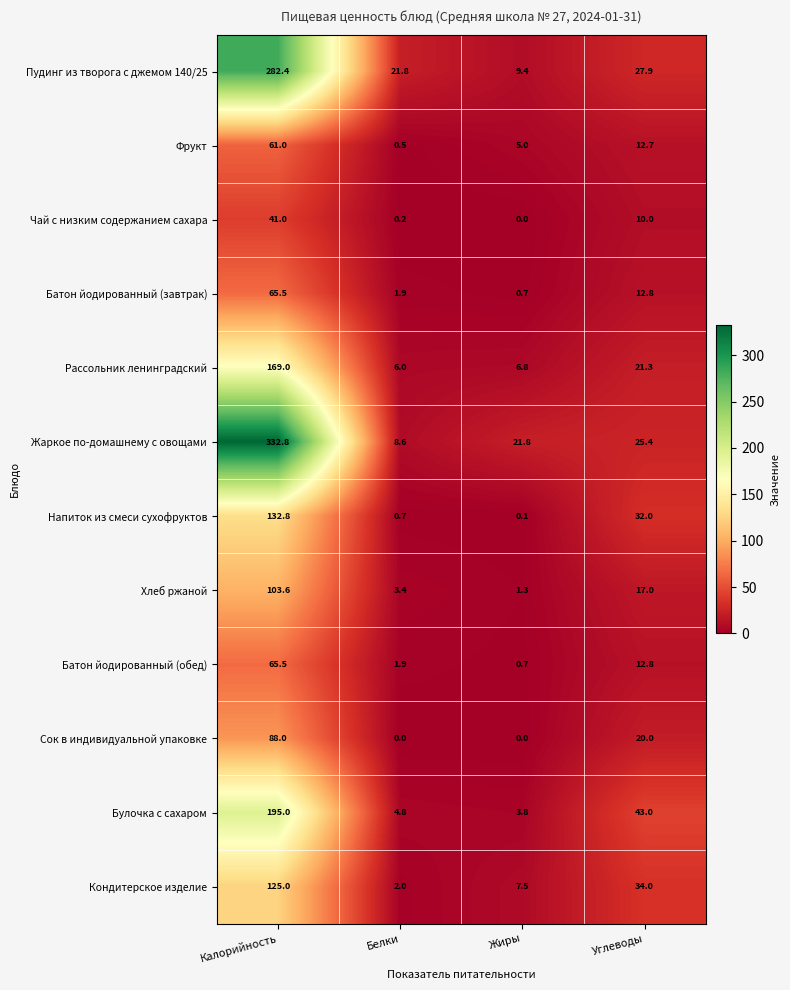

Is it true that Пудинг из творога с джемом 140/25 equals 10.8 at Углеводы?

False